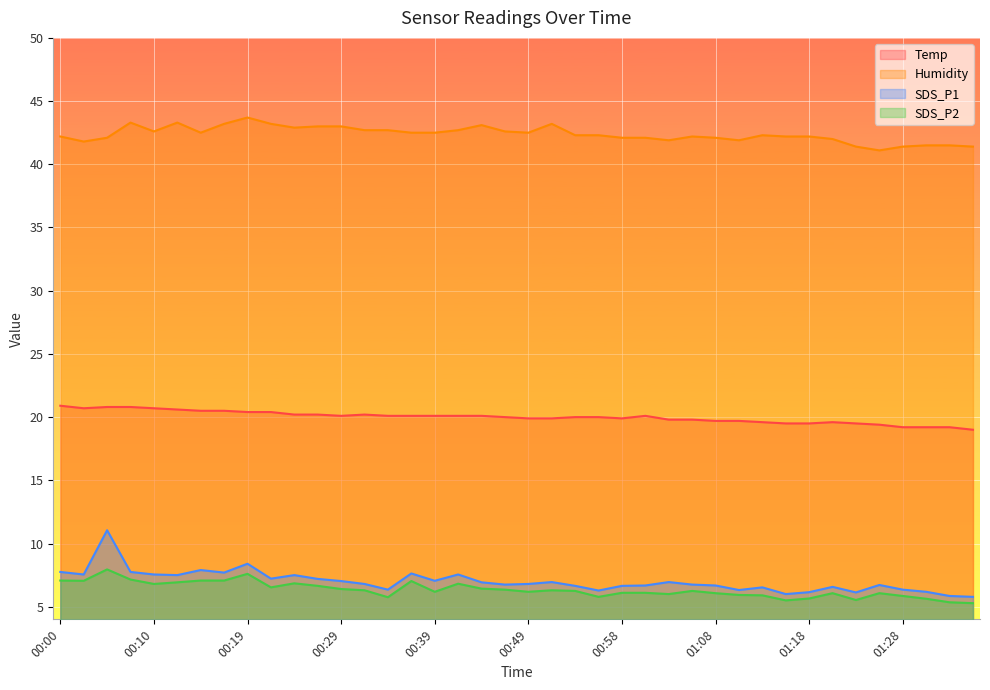

Does the chart display data point markers on the line(s)?

No